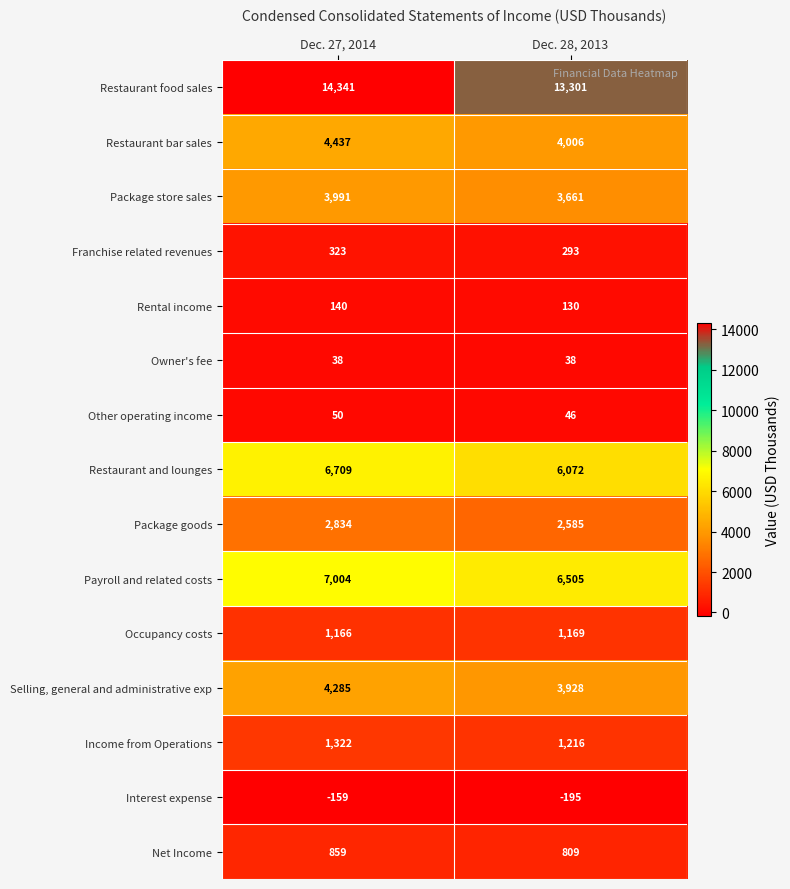

Reading left to right, what are all the values shown in this chart?

Restaurant food sales: 14341	13301
Restaurant bar sales: 4437	4006
Package store sales: 3991	3661
Franchise related revenues: 323	293
Rental income: 140	130
Owner's fee: 38	38
Other operating income: 50	46
Restaurant and lounges: 6709	6072
Package goods: 2834	2585
Payroll and related costs: 7004	6505
Occupancy costs: 1166	1169
Selling, general and administrative exp: 4285	3928
Income from Operations: 1322	1216
Interest expense: -159	-195
Net Income: 859	809